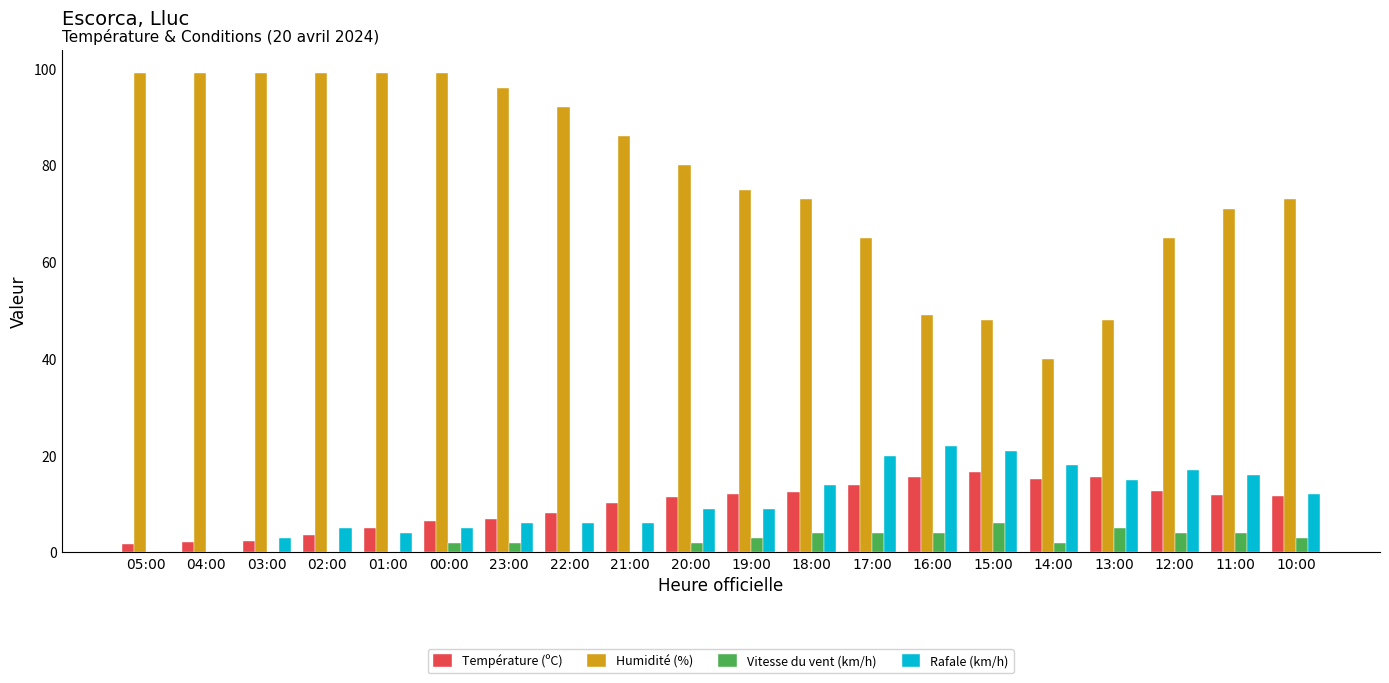

What is the maximum value for Humidité (%)?

99.0